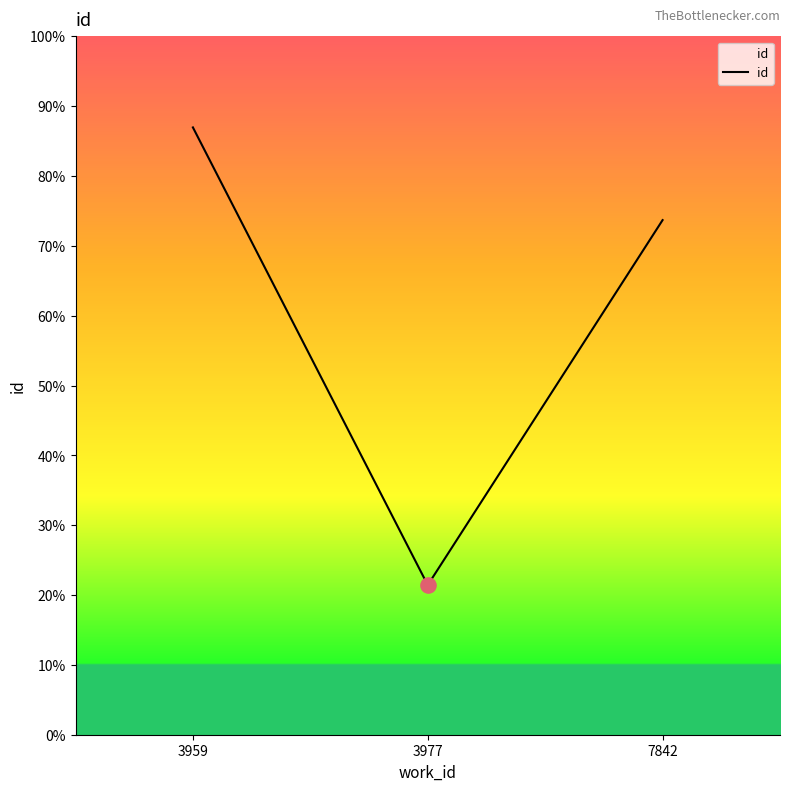

Approximately how many times larger is the value at 3959 compared to 3977?

4.1